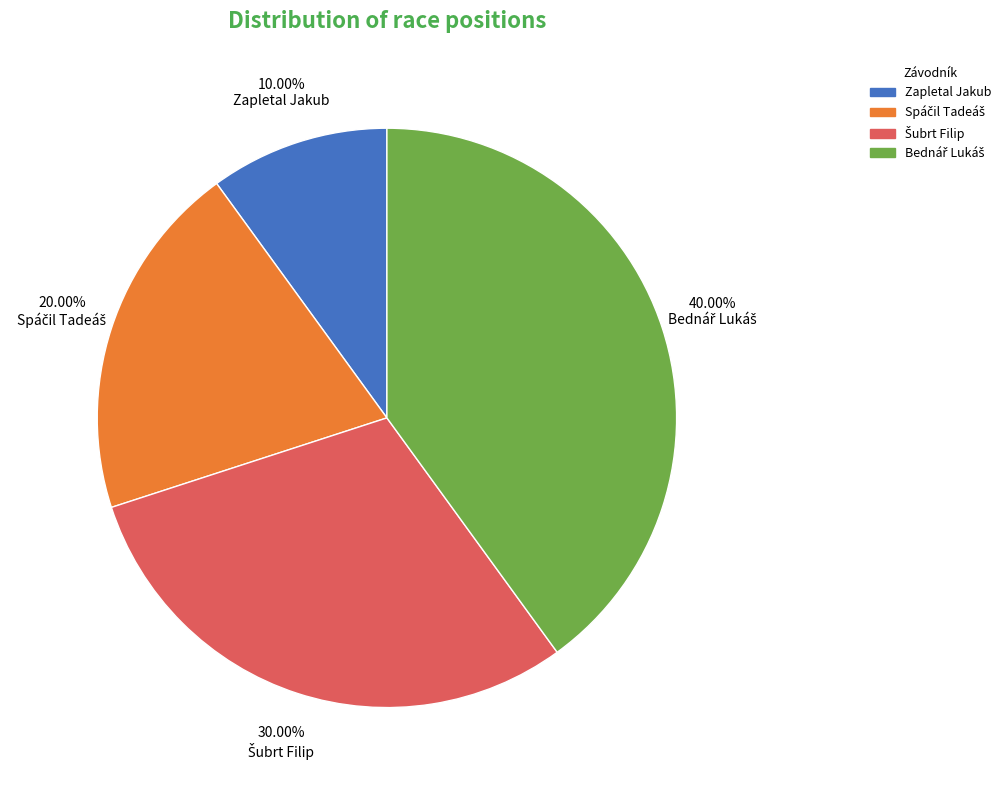

Which slice is the smallest?

Zapletal Jakub